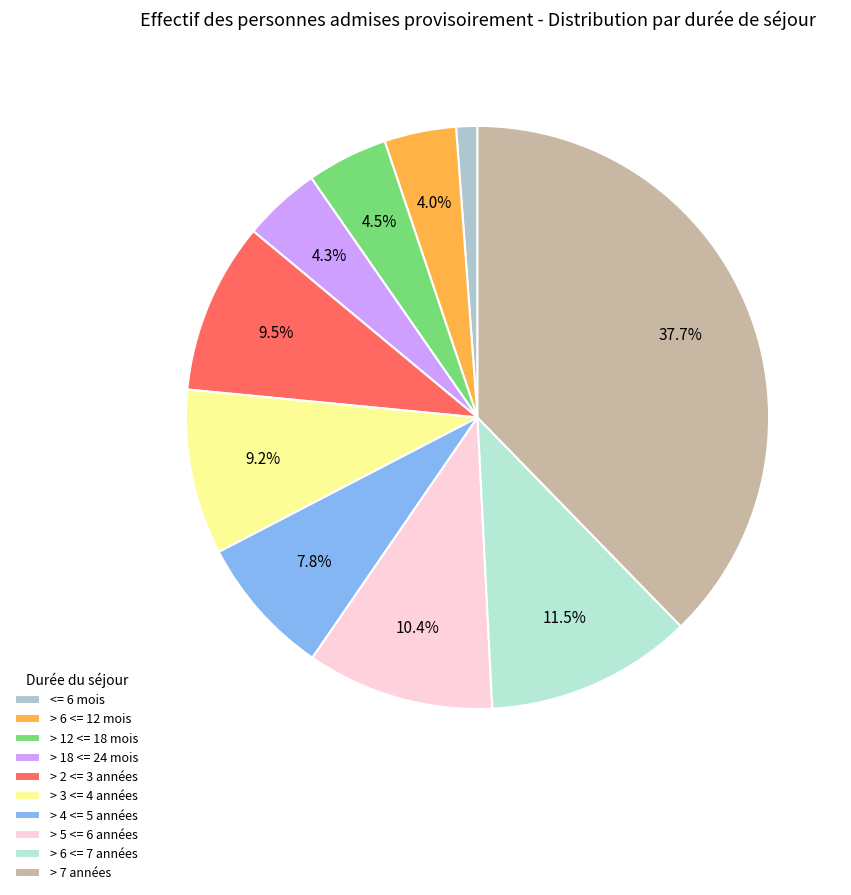

Is > 4 <= 5 années the majority of the pie?

No